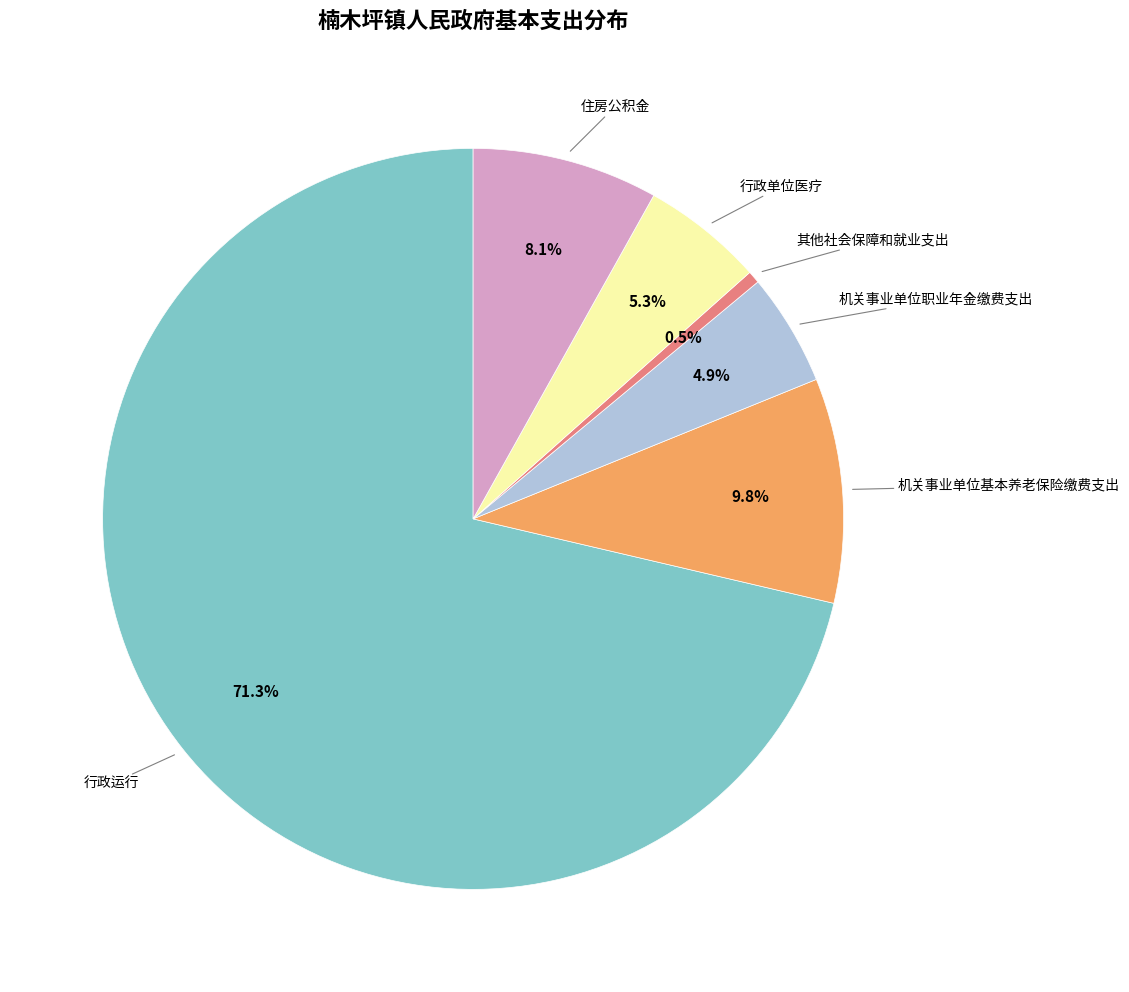

Count the number of slices in the pie.

6